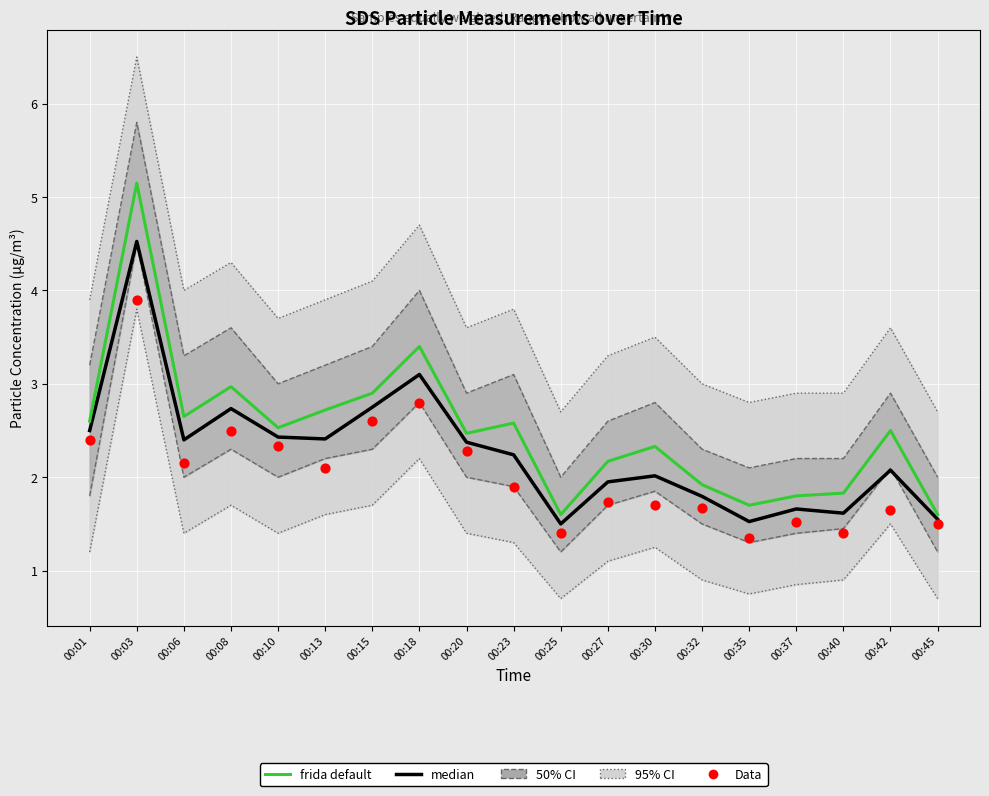

Which series has the largest total across all categories?

frida default